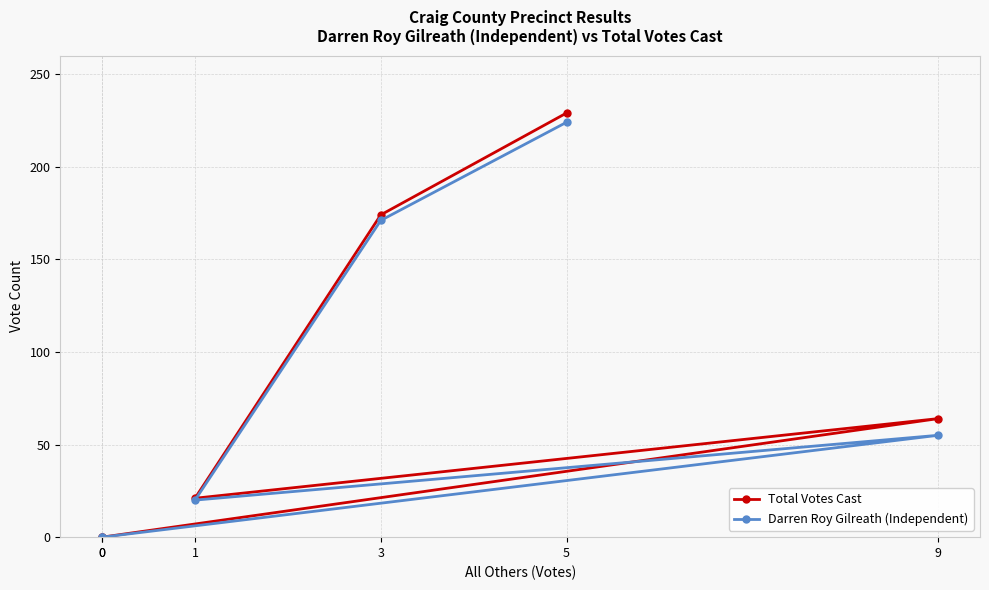

What is the approximate value of Darren Roy Gilreath (Independent) at 5, to the nearest 10?

220